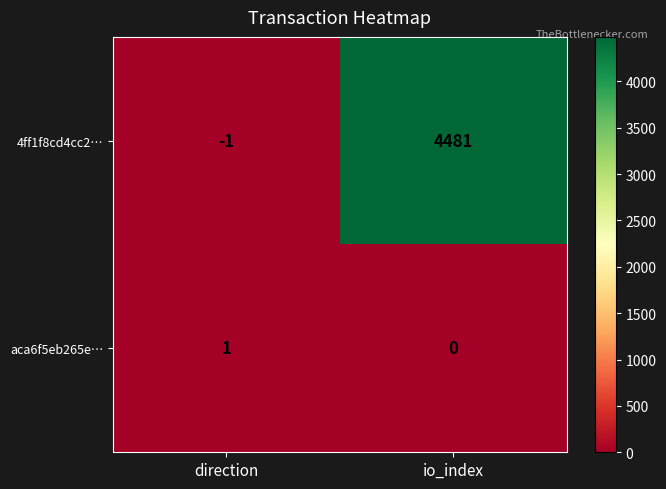

What is the average value of the 4ff1f8cd4cc2… series?

2240